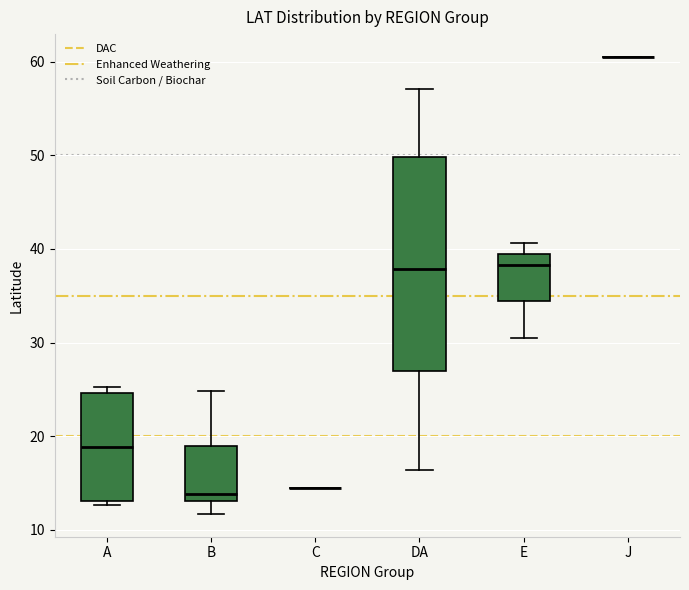

Where does the lower whisker of the box for E end on the y-axis? The values are not printed on the chart, so give them approximately, as read against the axis.

31